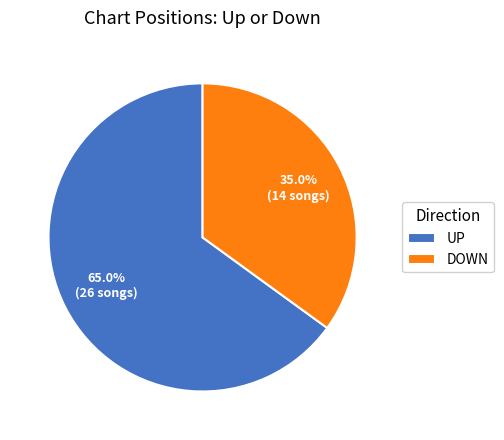

Which category has the biggest portion of the pie?

UP